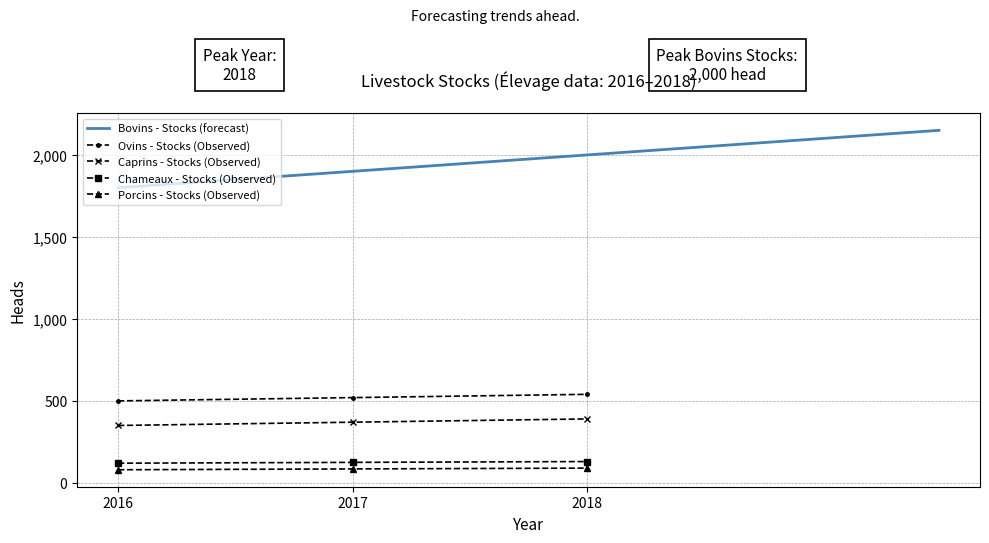

What is the value of the Caprins - Stocks (Observed) point at the 1st from the left?

350